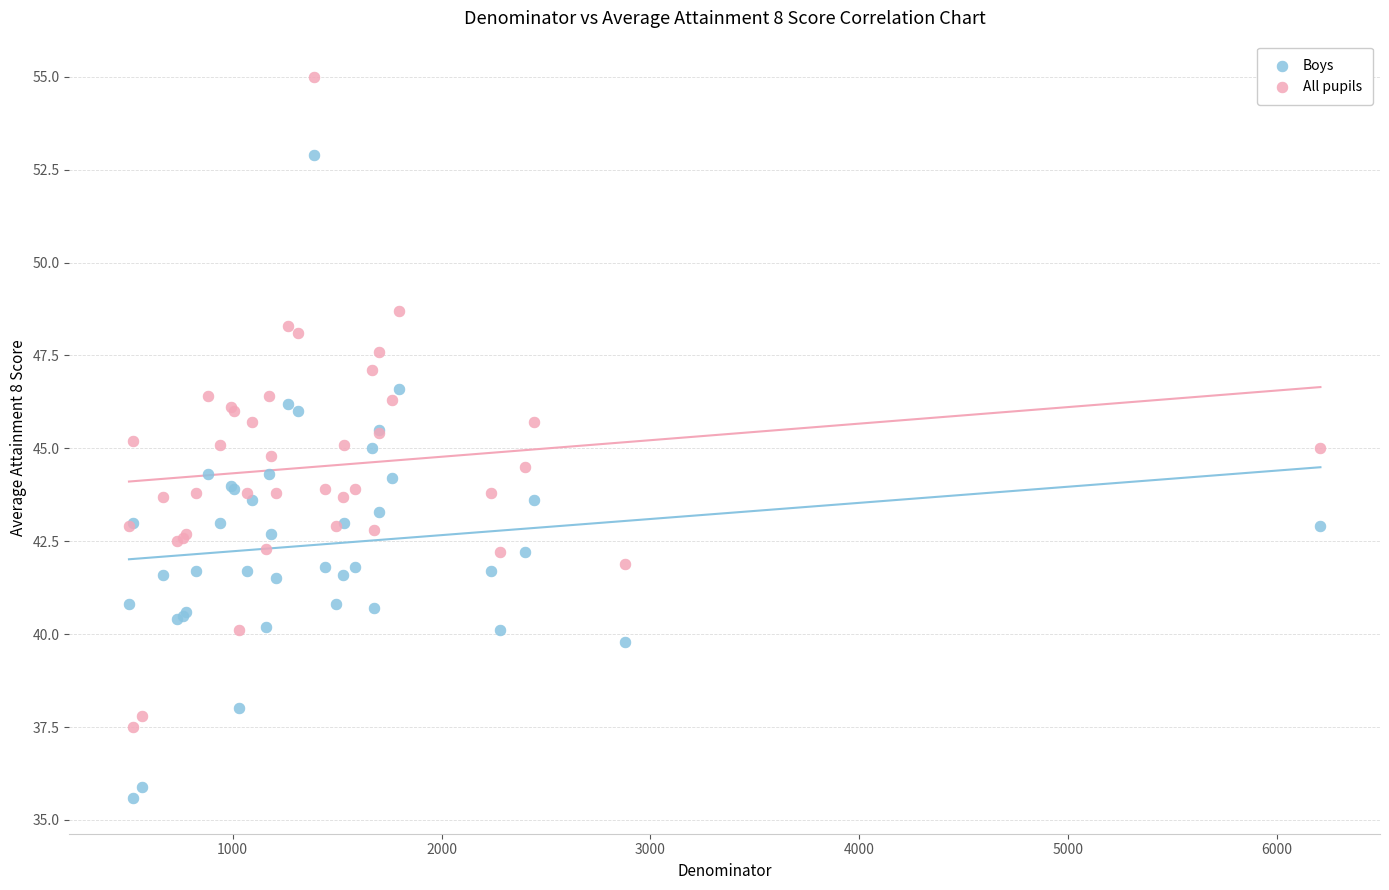

Which series reaches the maximum Y coordinate?

All pupils